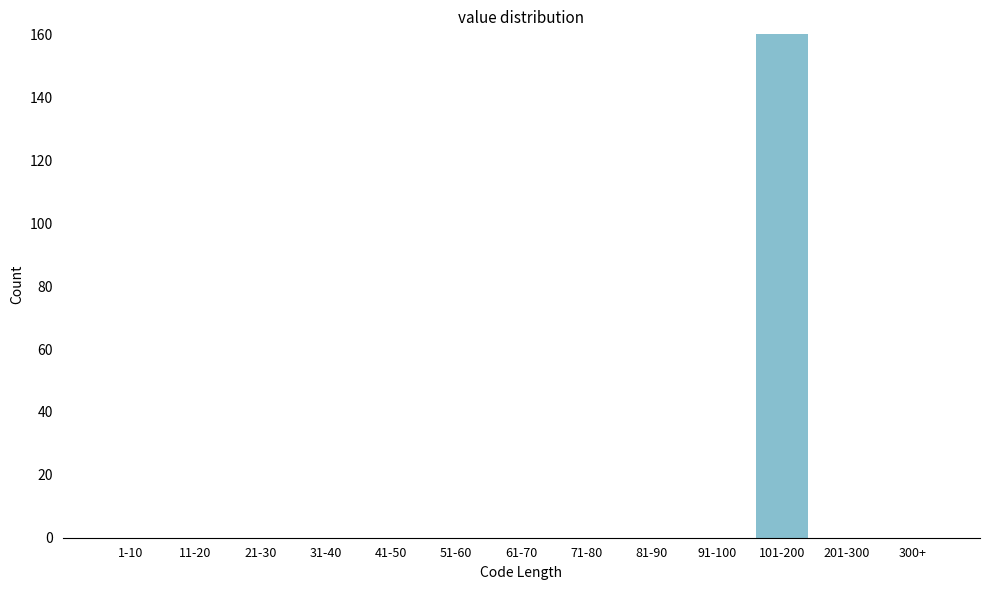

Reading left to right, list all the values displayed in this chart.

1-10=0	11-20=0	21-30=0	31-40=0	41-50=0	51-60=0	61-70=0	71-80=0	81-90=0	91-100=0	101-200=160	201-300=0	300+=0